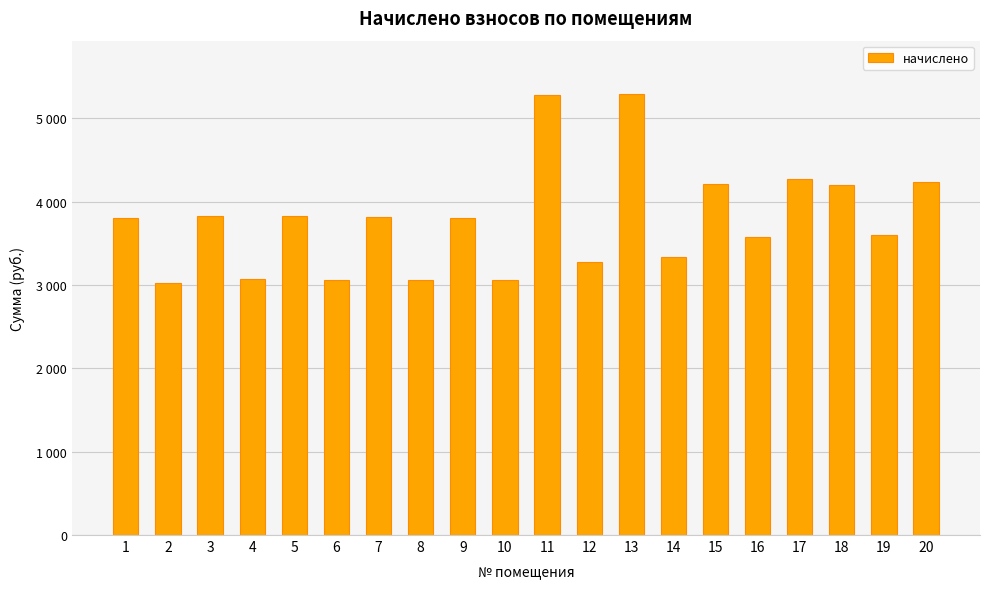

The chart shows a value of 4202.4 at 18. True or false?

True